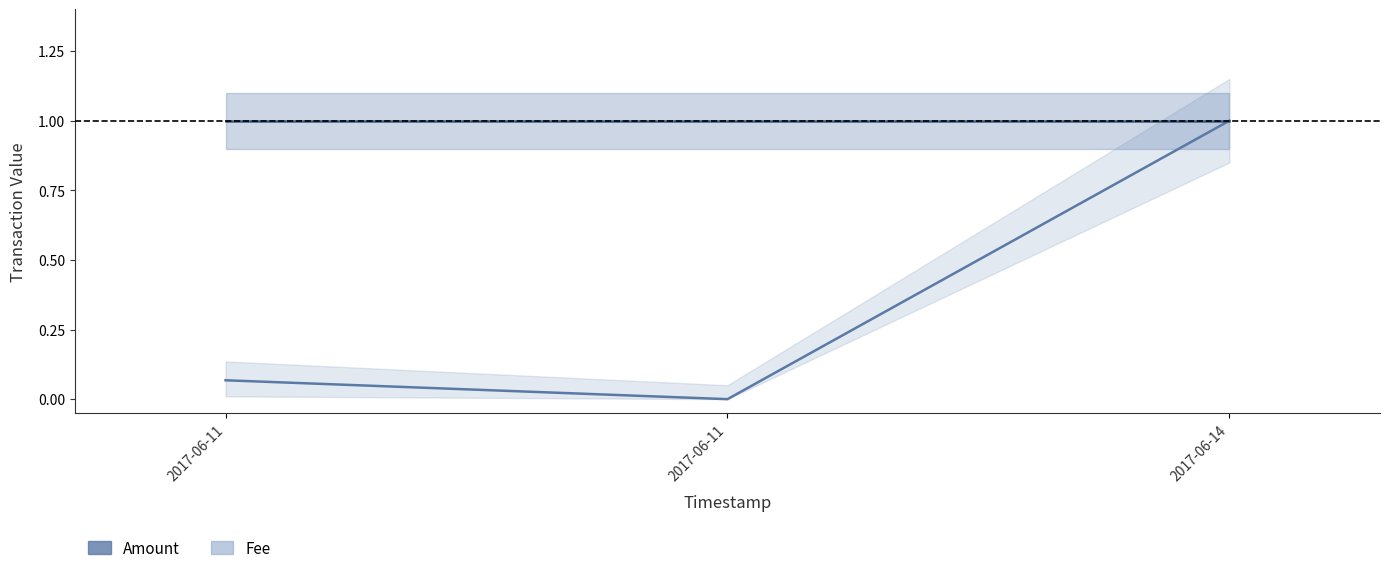

What is the average value of the Amount series?

0.4